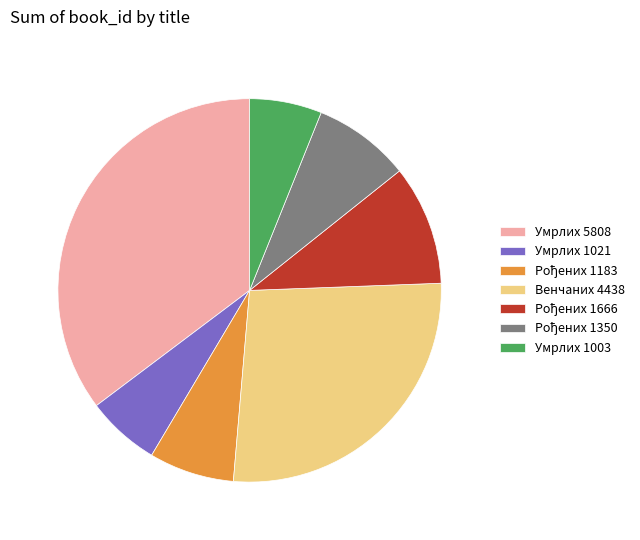

Between Умрлих 1021 and Венчаних 4438, which is larger?

Венчаних 4438